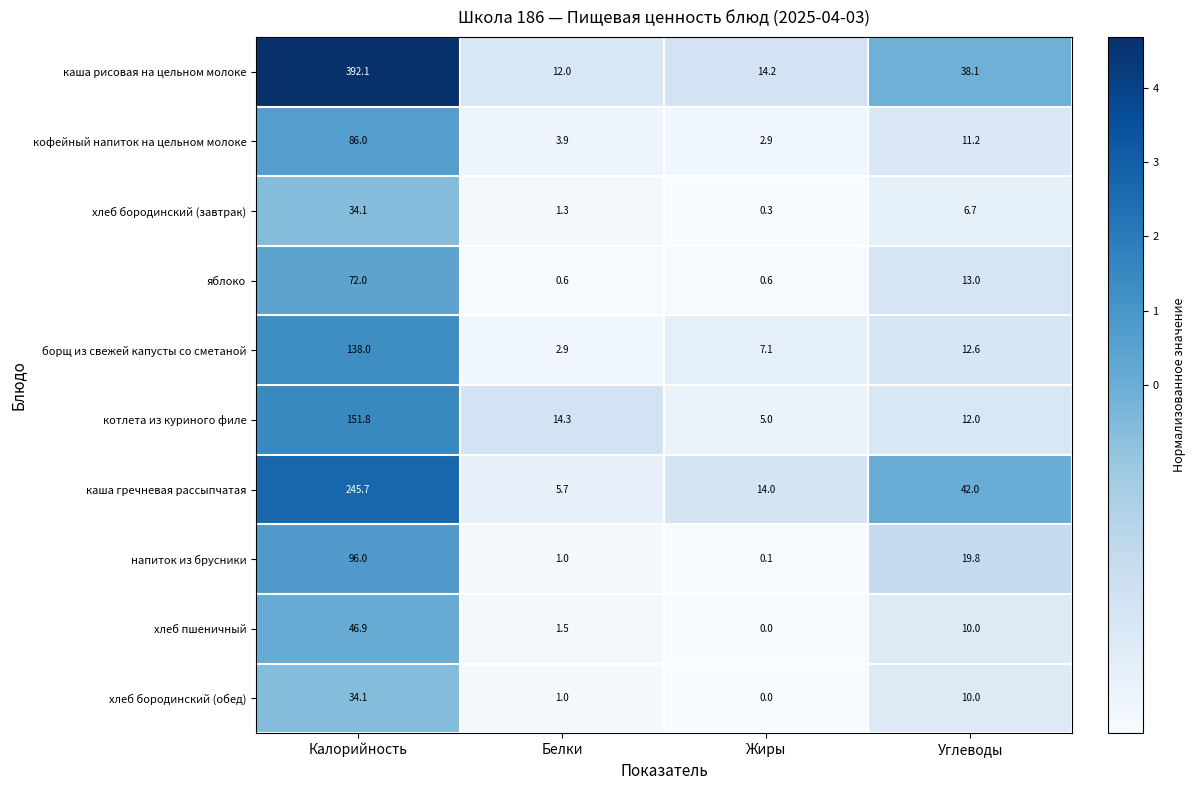

Which category has the lowest value across all series?

Жиры